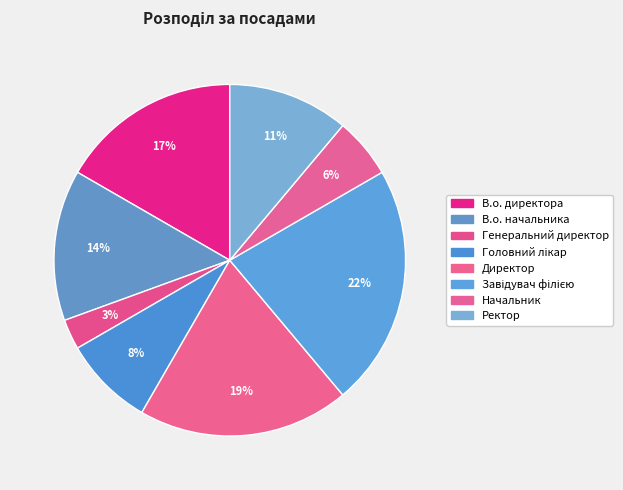

What percentage is NOT represented by Директор?

80.6%